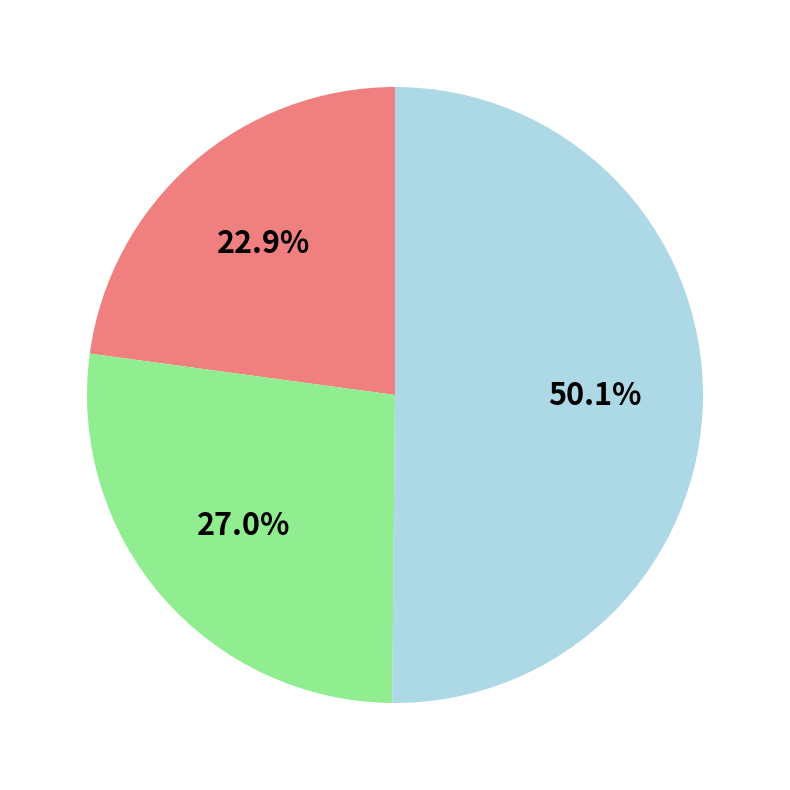

How many segments does this pie chart have?

3